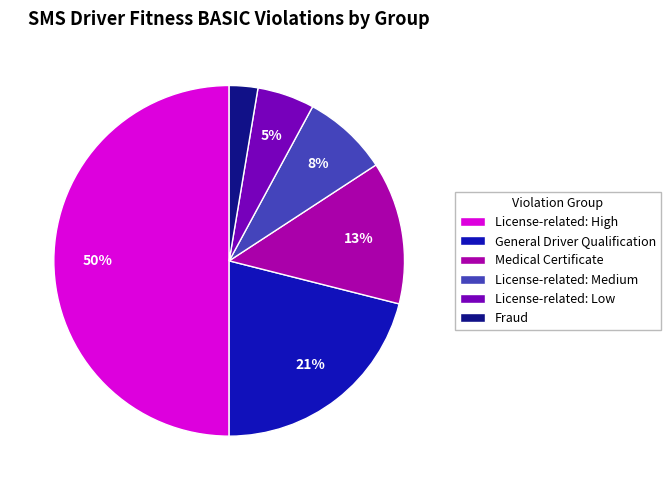

The General Driver Qualification slice represents 36% of the pie. True or false?

False